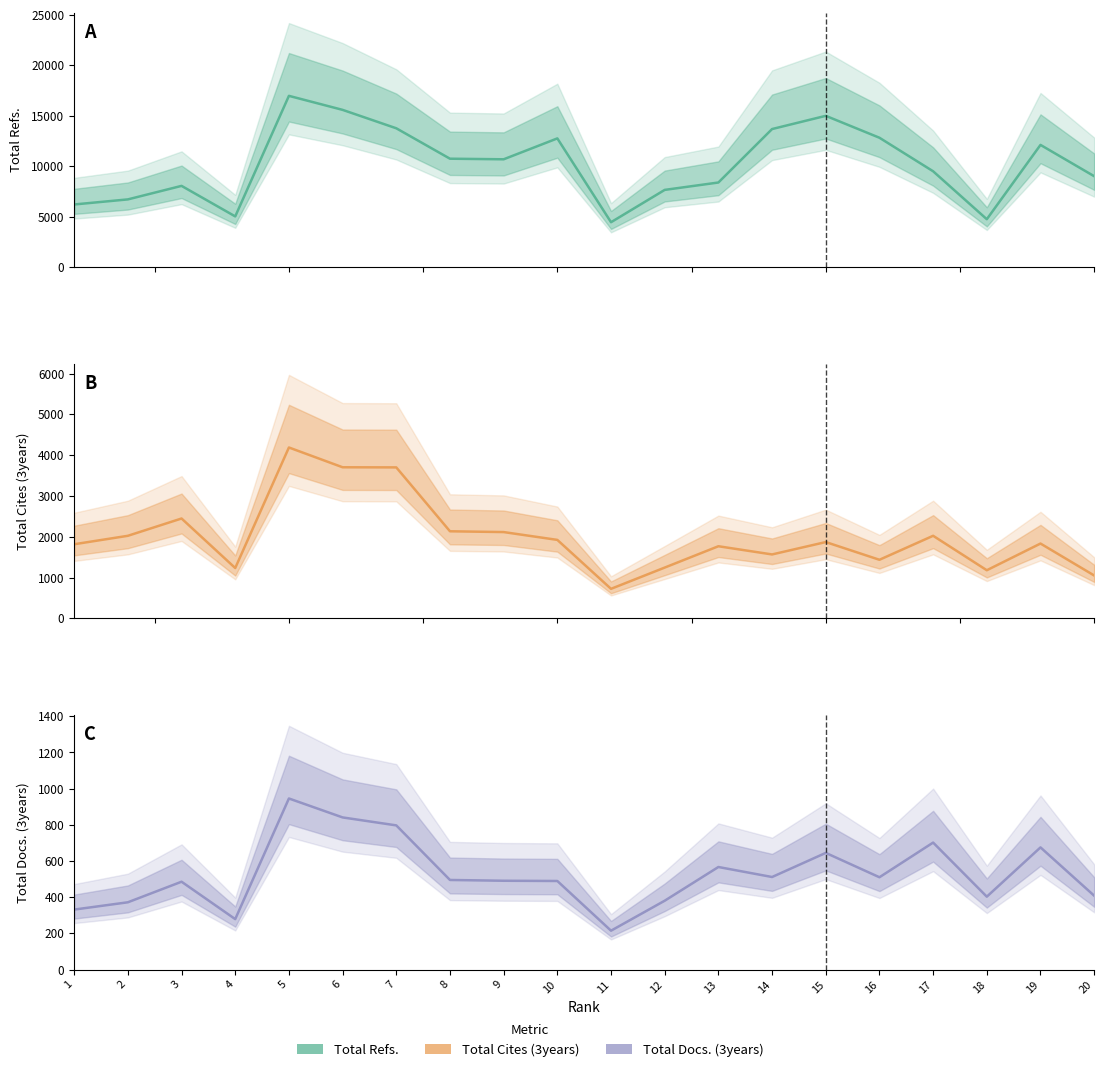

At 5, list the series in order from largest to smallest.

Total Refs., Total Cites (3years), Total Docs. (3years)